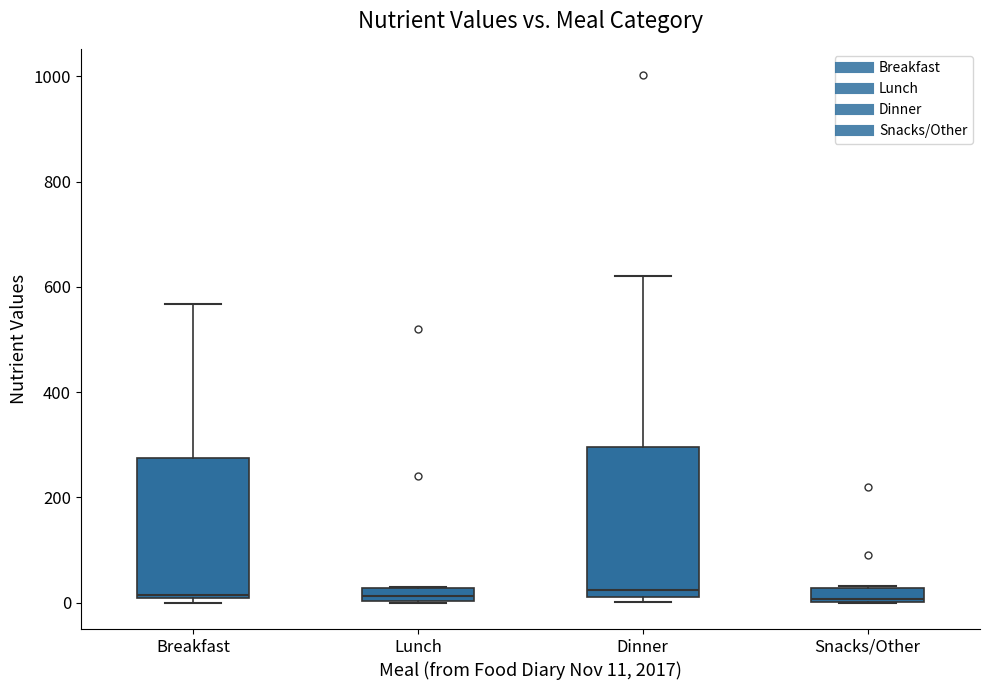

Where does the upper whisker of the box for Dinner end on the y-axis? The values are not printed on the chart, so give them approximately, as read against the axis.

620